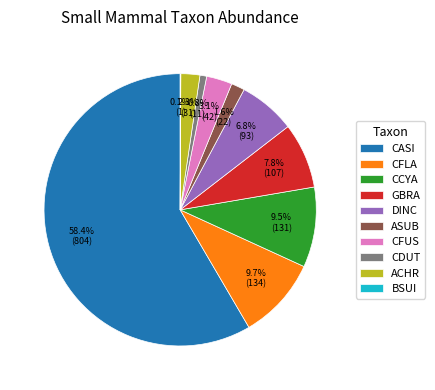

Is there any slice that represents more than half of the pie?

Yes